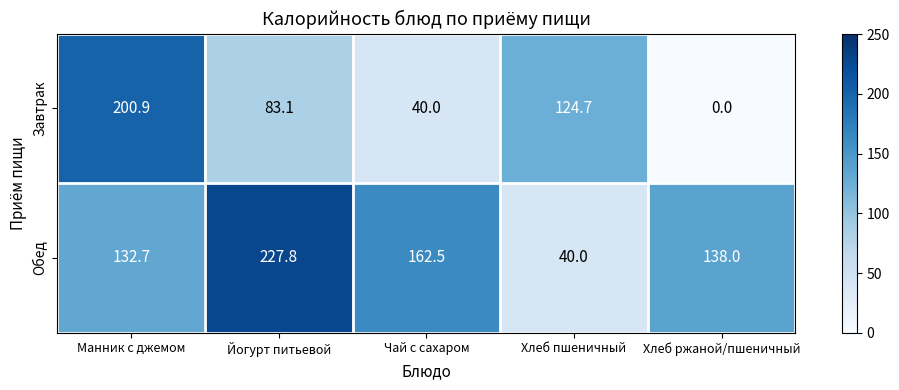

True or false: Обед has a value of 62.4 at Хлеб пшеничный.

False